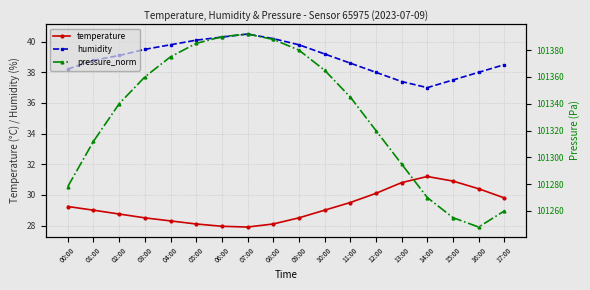

Read the humidity value at 12:00.

38.0